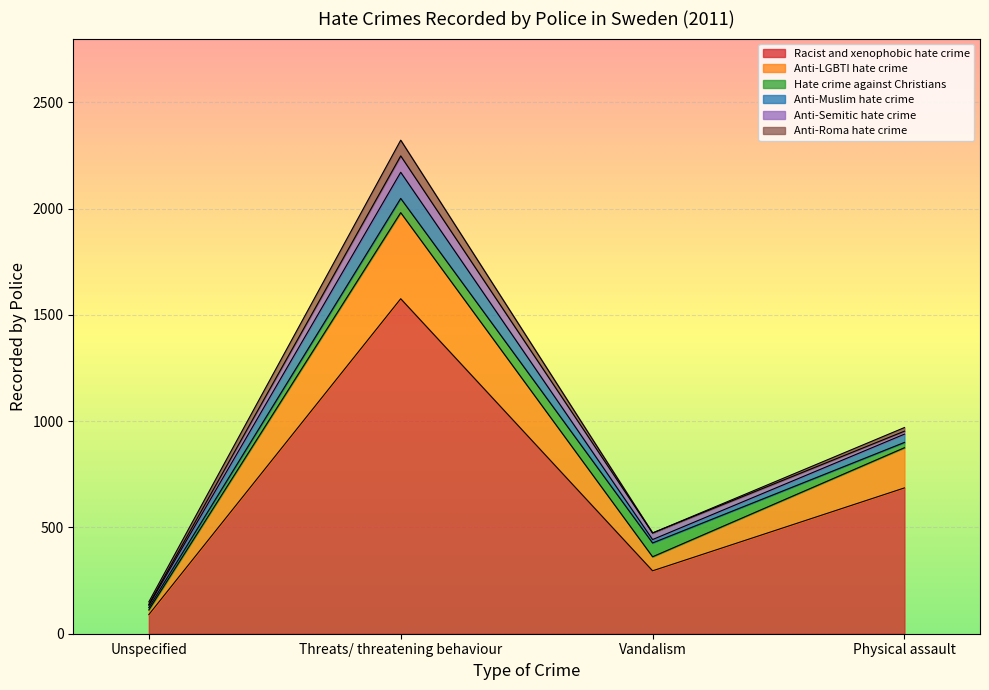

Does the chart display data point markers on the line(s)?

No